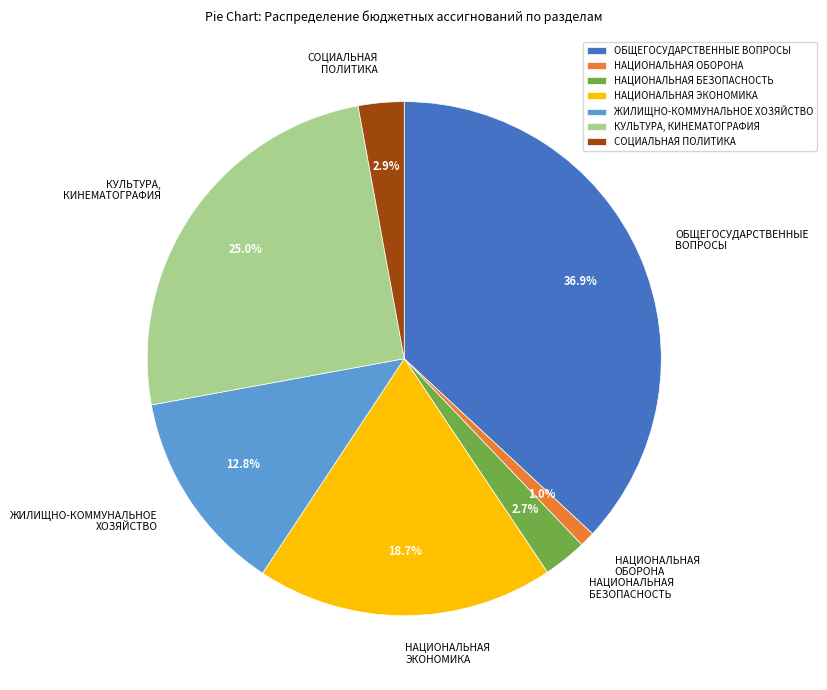

To the nearest percent, what is the combined percentage of ЖИЛИЩНО-КОММУНАЛЬНОЕ ХОЗЯЙСТВО and СОЦИАЛЬНАЯ ПОЛИТИКА?

16%